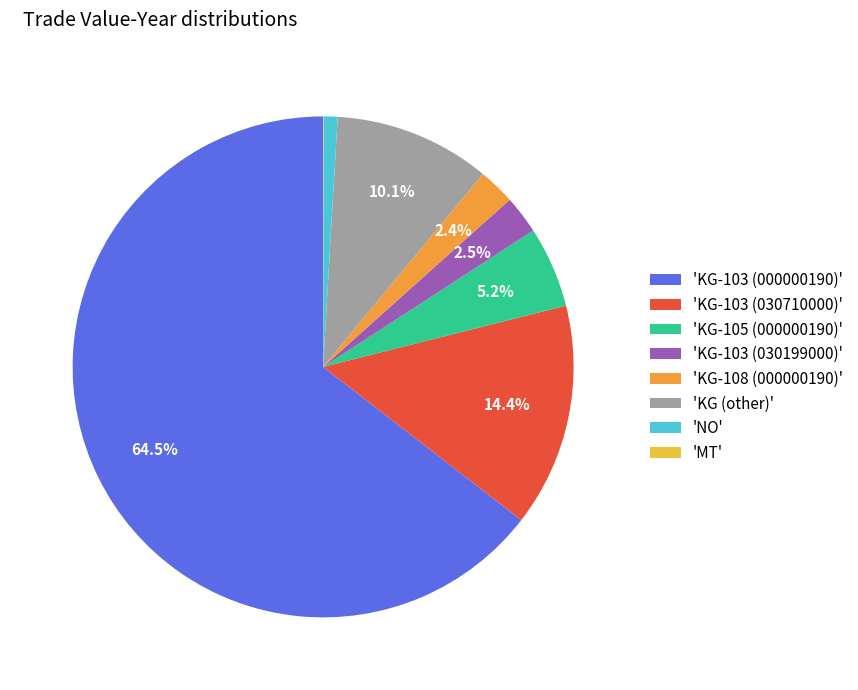

Which slice is the largest?

'KG-103 (000000190)'